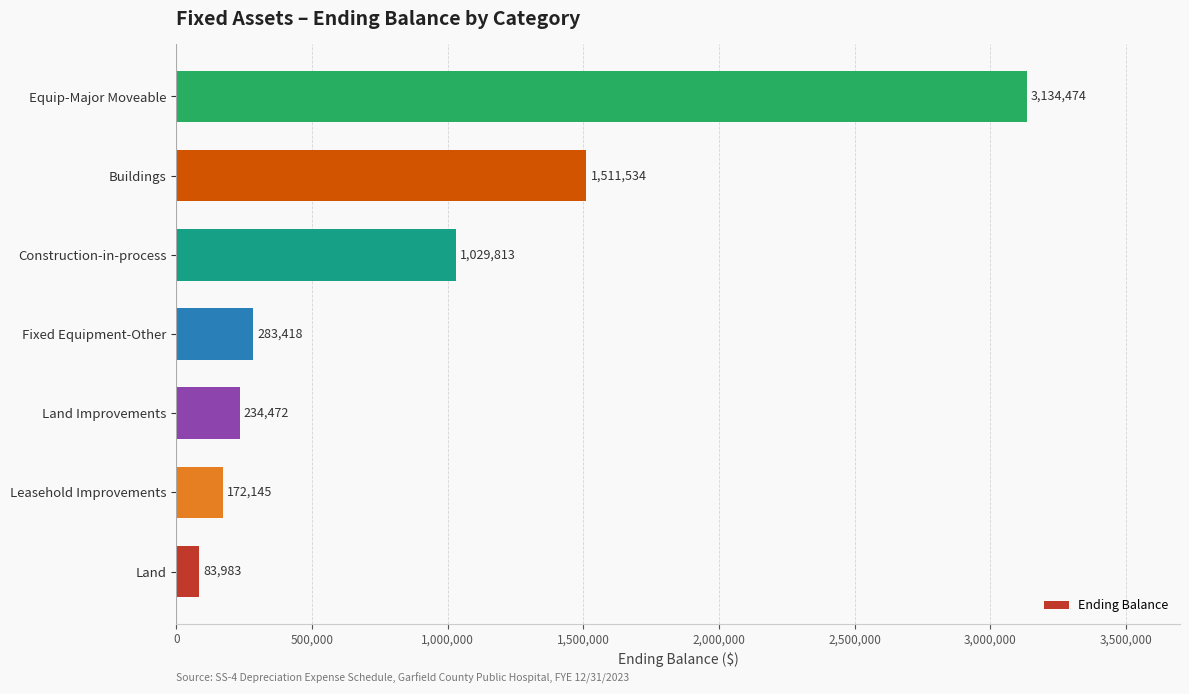

What is the ratio of the value at Buildings to the value at Land?

18.0